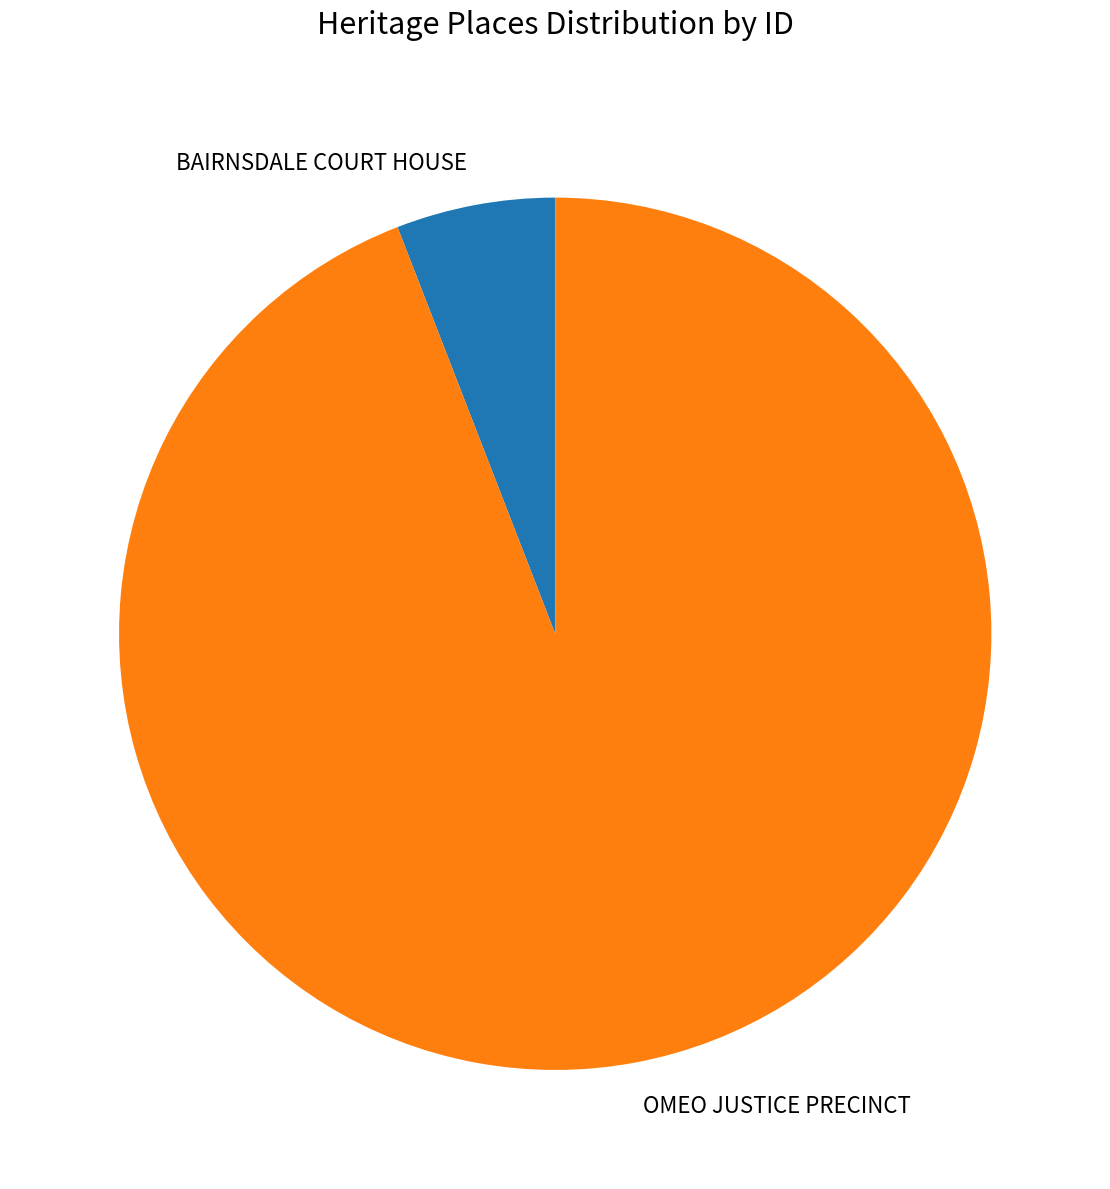

Do BAIRNSDALE COURT HOUSE and OMEO JUSTICE PRECINCT together represent more than half of the pie?

Yes